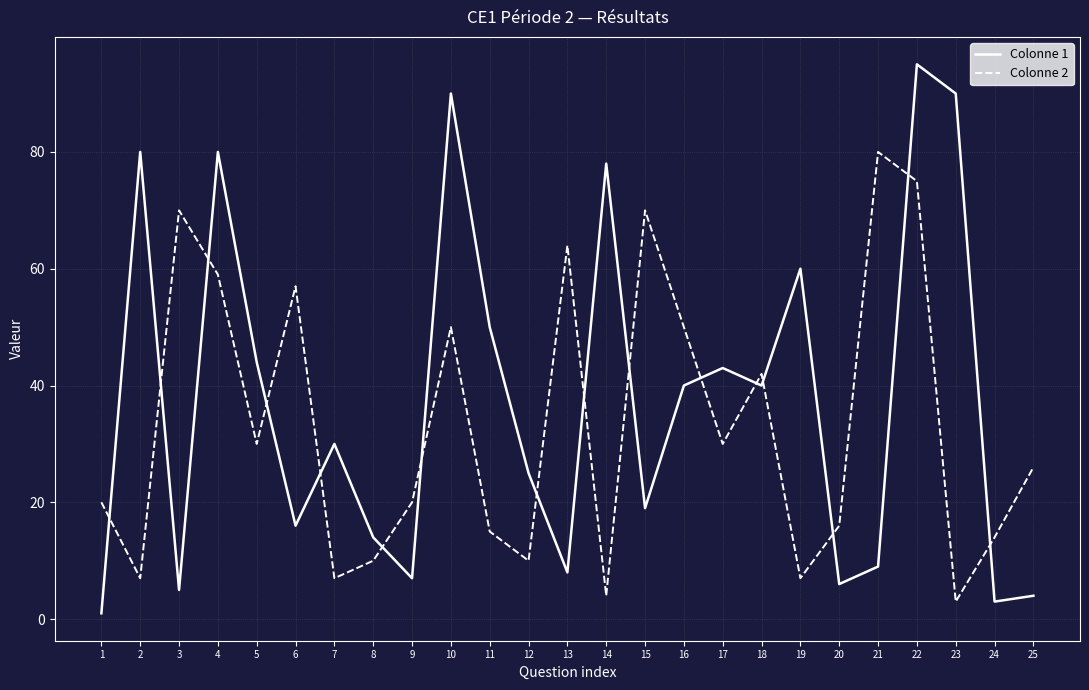

Reading right to left, transcribe all the data shown in this chart.

Colonne 1: 4	3	90	95	9	6	60	40	43	40	19	78	8	25	50	90	7	14	30	16	44	80	5	80	1
Colonne 2: 26	14	3	75	80	16	7	42	30	50	70	4	64	10	15	50	20	10	7	57	30	59	70	7	20